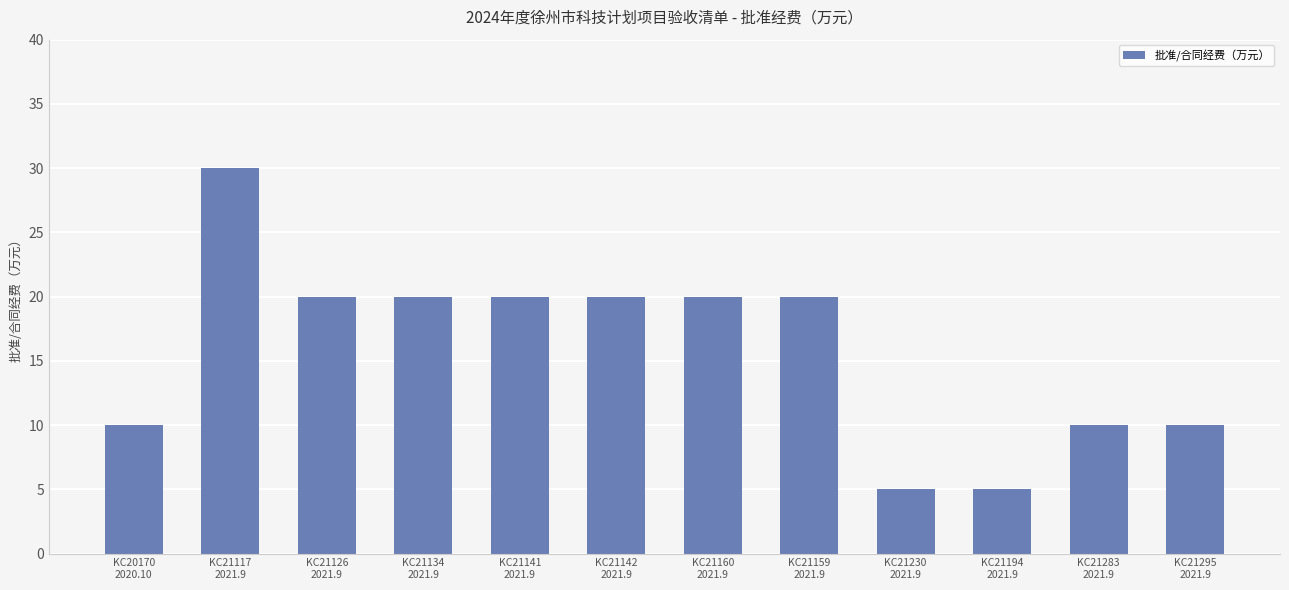

What is the minimum value shown in the chart?

5